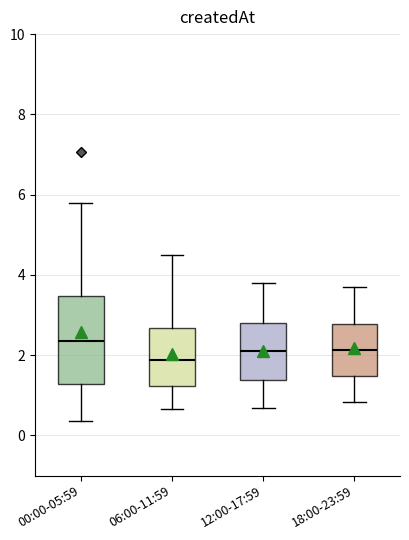

Where does the lower whisker of the box for 12:00-17:59 end on the y-axis? The values are not printed on the chart, so give them approximately, as read against the axis.

0.6